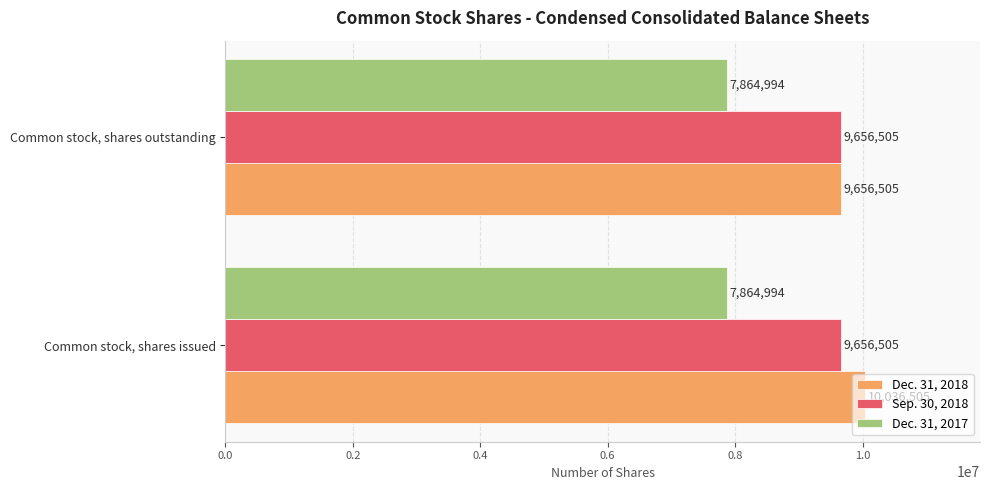

List the labels in order of Dec. 31, 2018 value, smallest first.

Common stock, shares outstanding, Common stock, shares issued